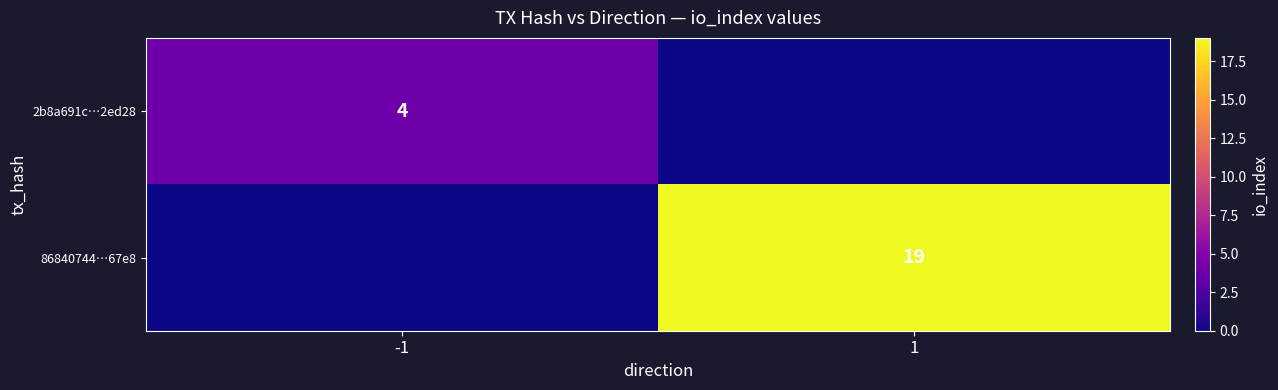

The 86840744…67e8 series shows 10 at 1. True or false?

False